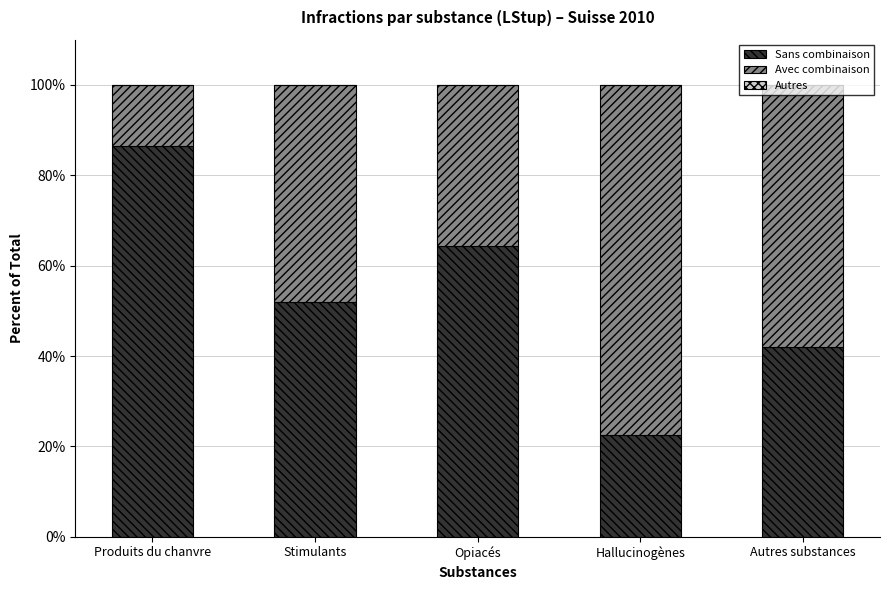

The Sans combinaison series shows 52.0 at Stimulants. True or false?

True